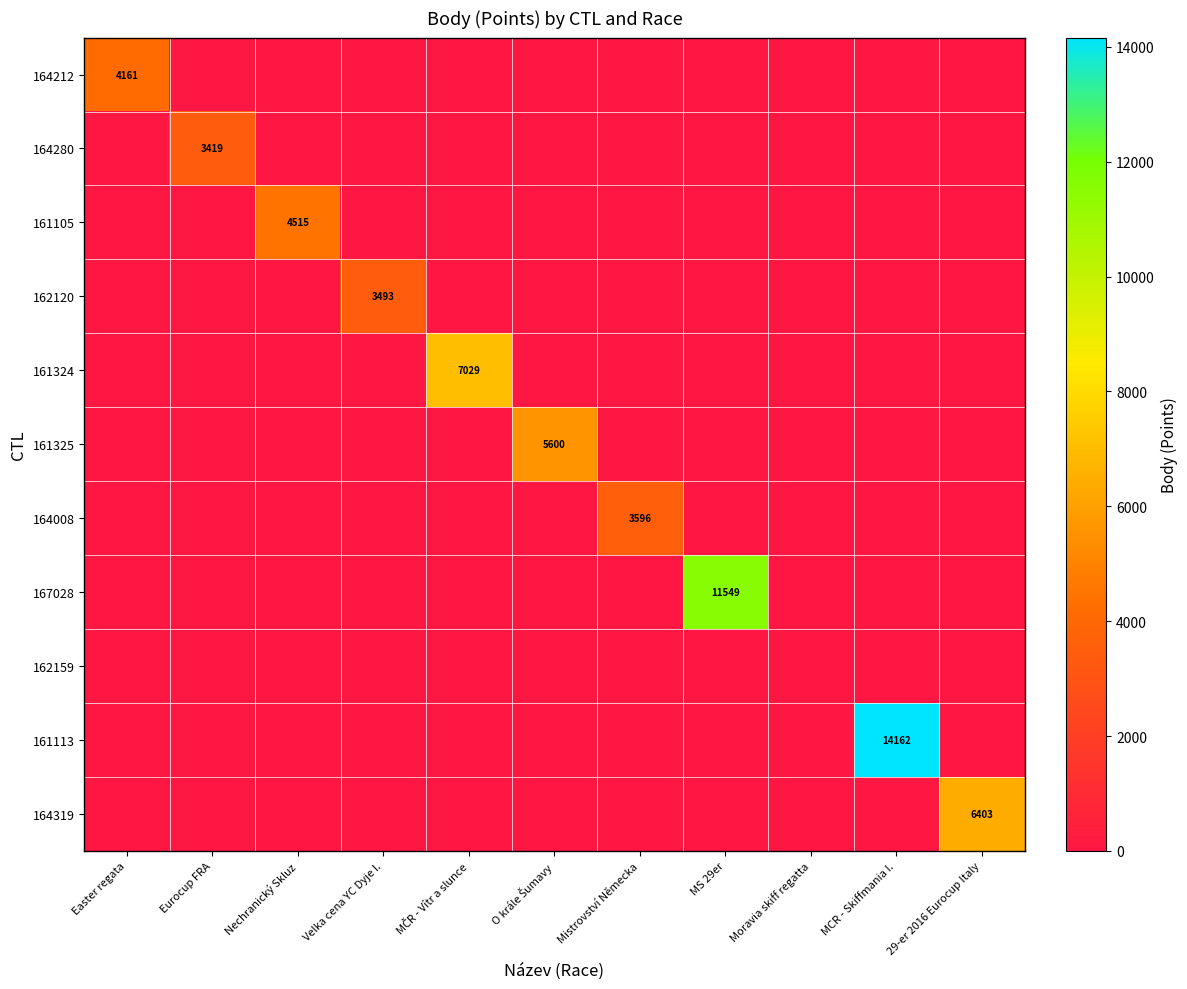

True or false: 161105 has a value of 2173 at Nechranický Skluz.

False